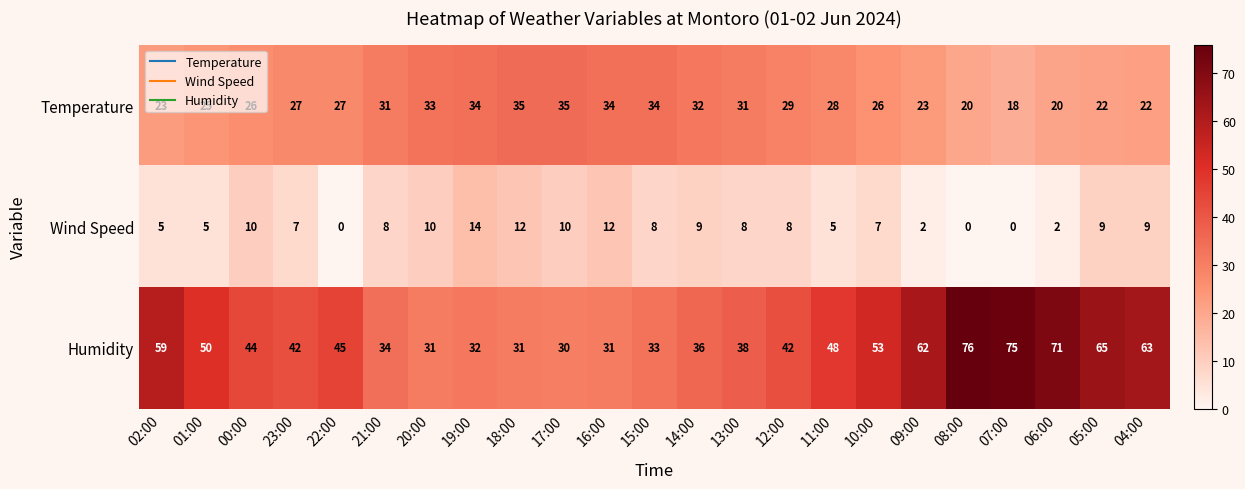

At 11:00, list the series in order from largest to smallest.

Humidity, Temperature, Wind Speed